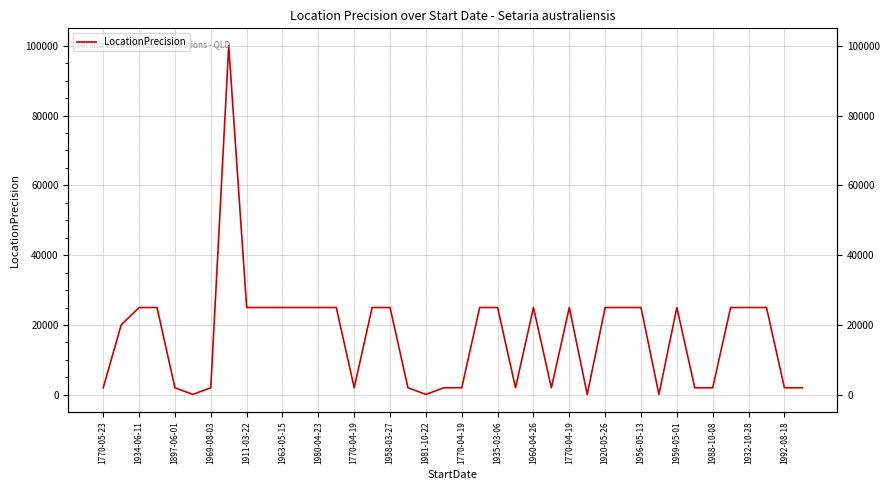

How many distinct data groups are displayed?

1